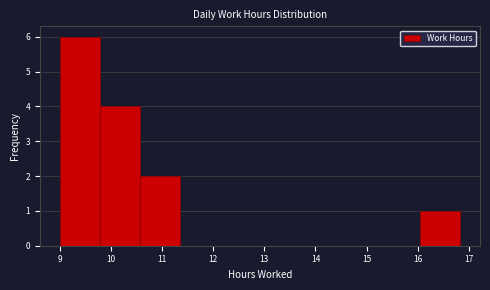

How tall is the bar that spans 10.6 to 11.3 on the x-axis? Neither the bar edges nor the heights are printed on the chart, so give them approximately, as read against the axes.

2